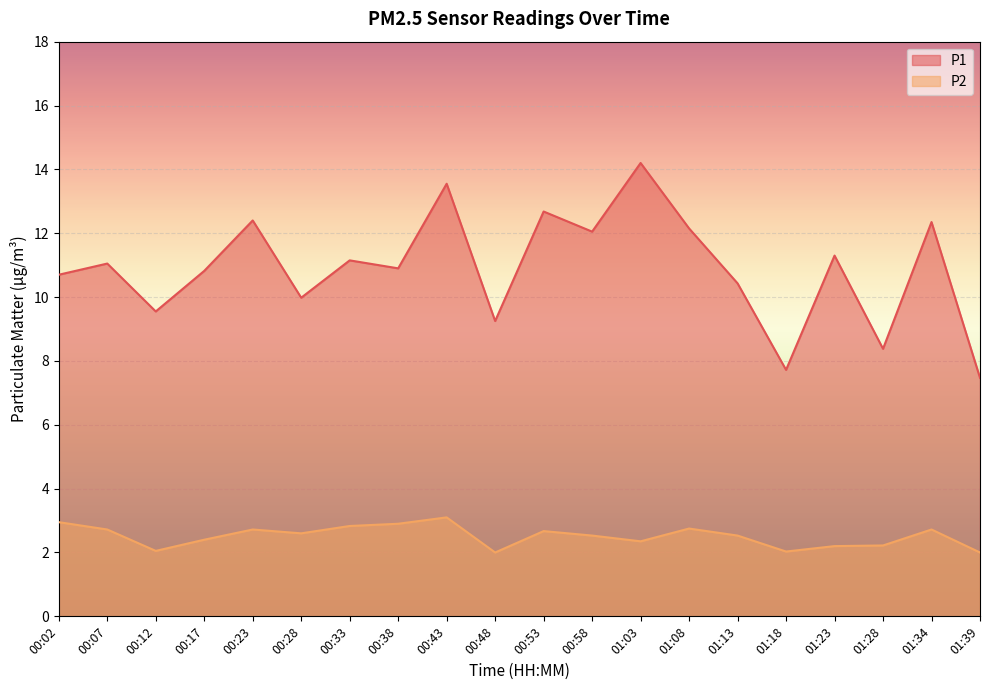

How many interior local peaks does the P2 series have?

5